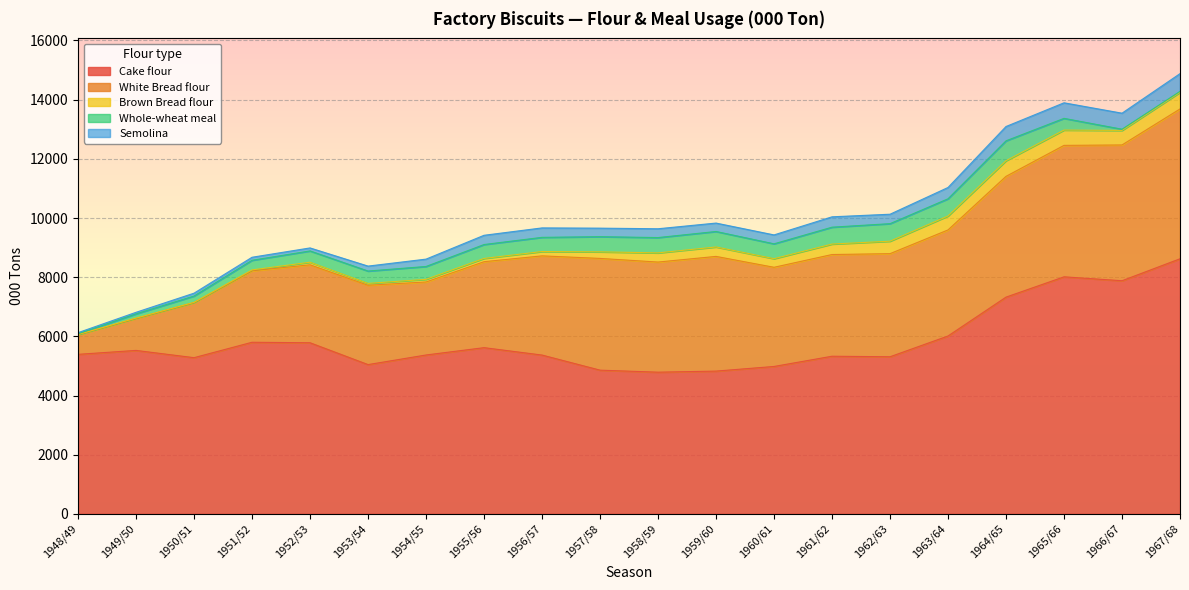

True or false: Whole-wheat meal has a value of 41.0 at 1966/67.

True